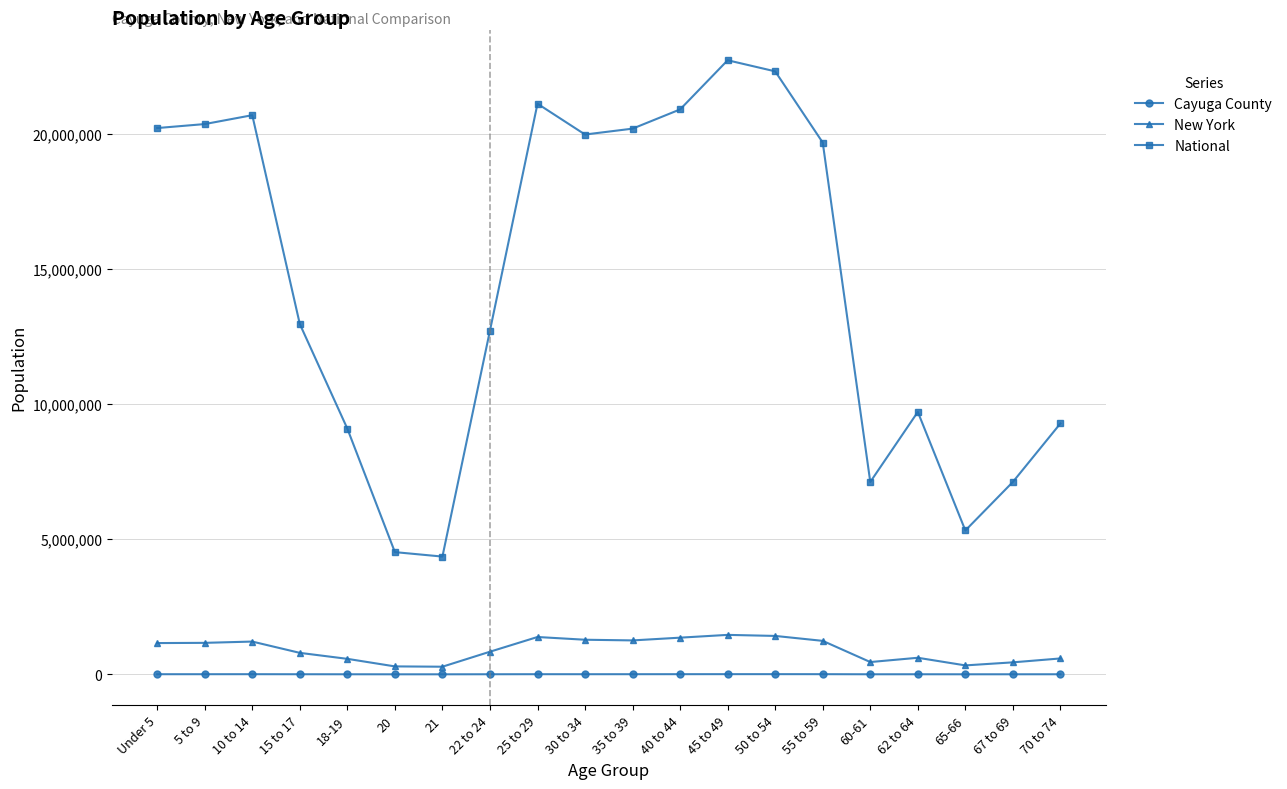

What position from the left is 62 to 64?

17